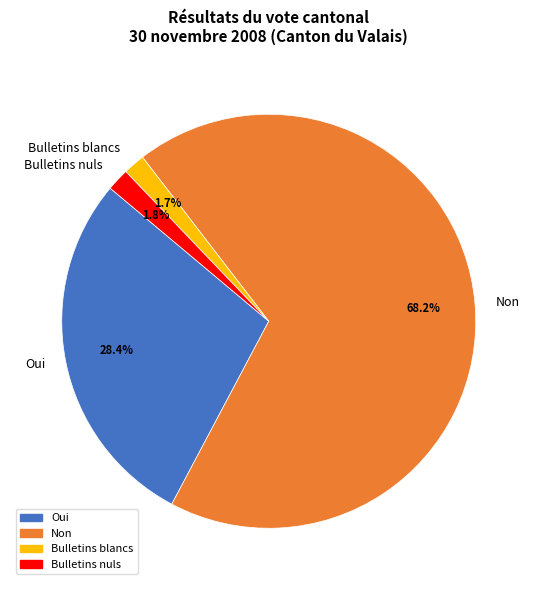

How many segments does this pie chart have?

4